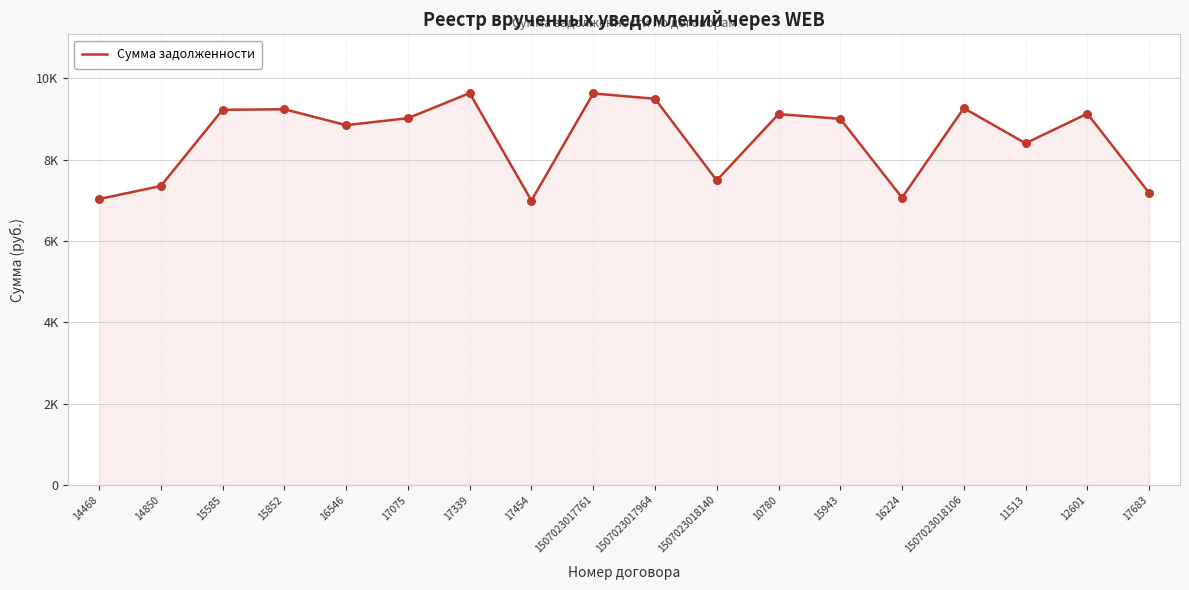

Which has a higher value, 15852 or 17454?

15852